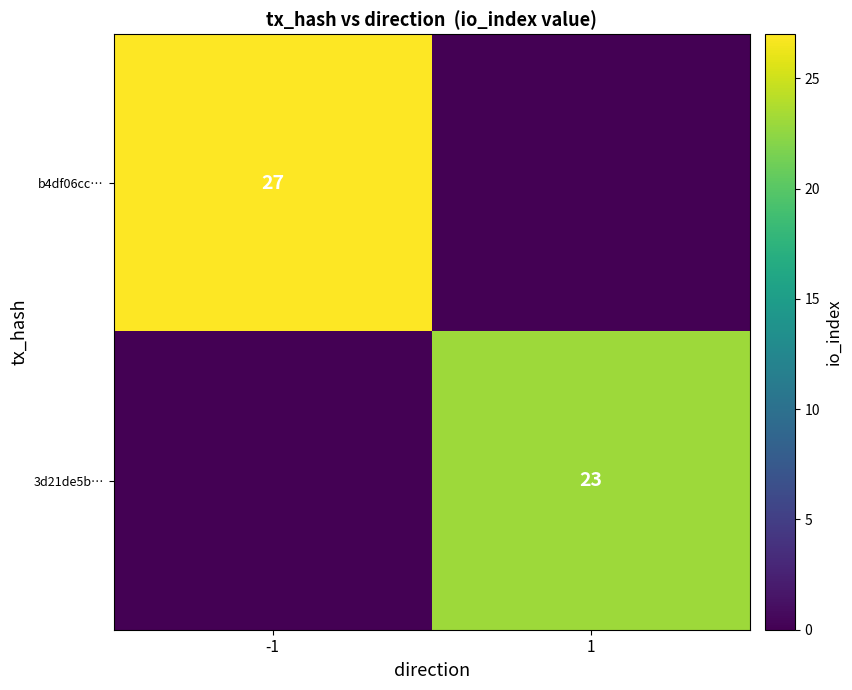

True or false: b4df06cc… has a value of 36 at -1.

False